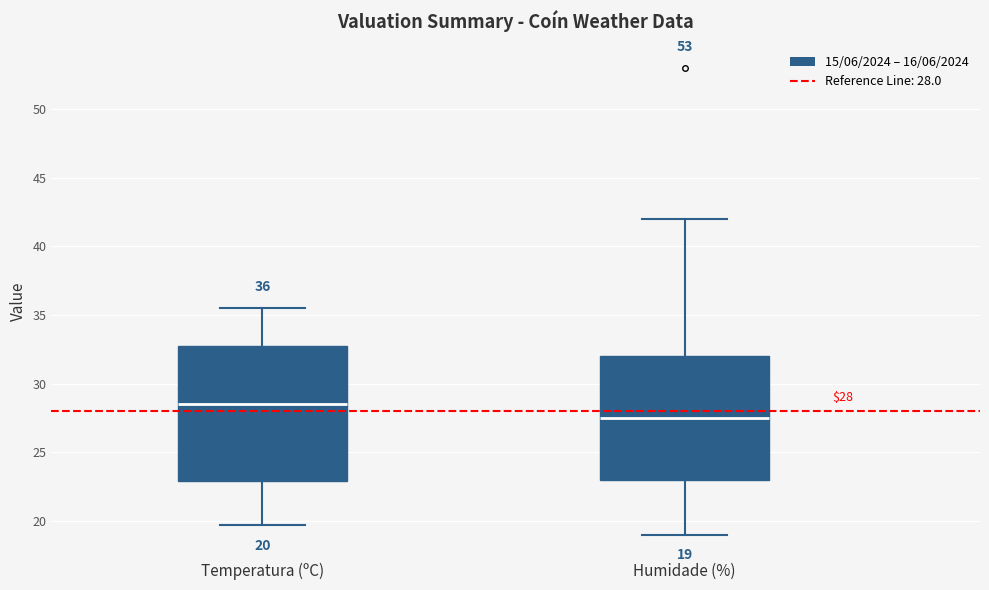

Which box is the tallest, from its lower edge to its upper edge?

Temperatura (ºC)